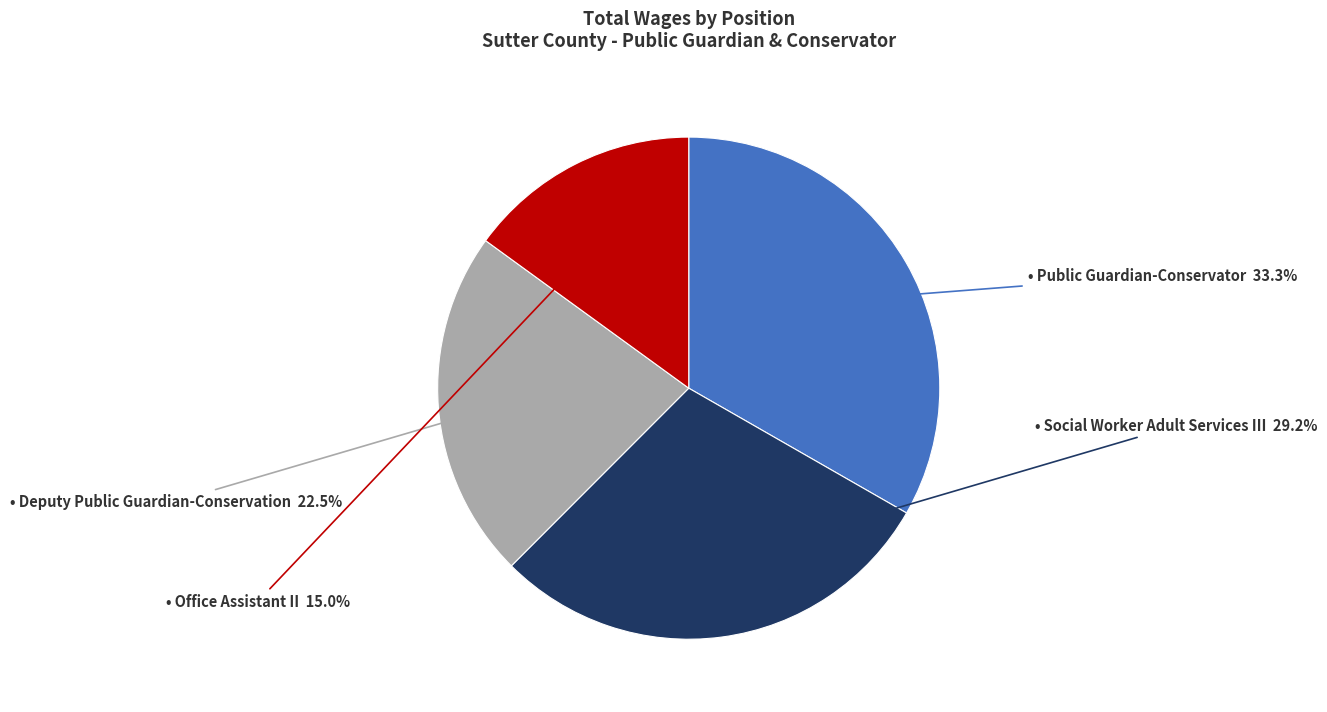

Does any single category account for the majority?

No